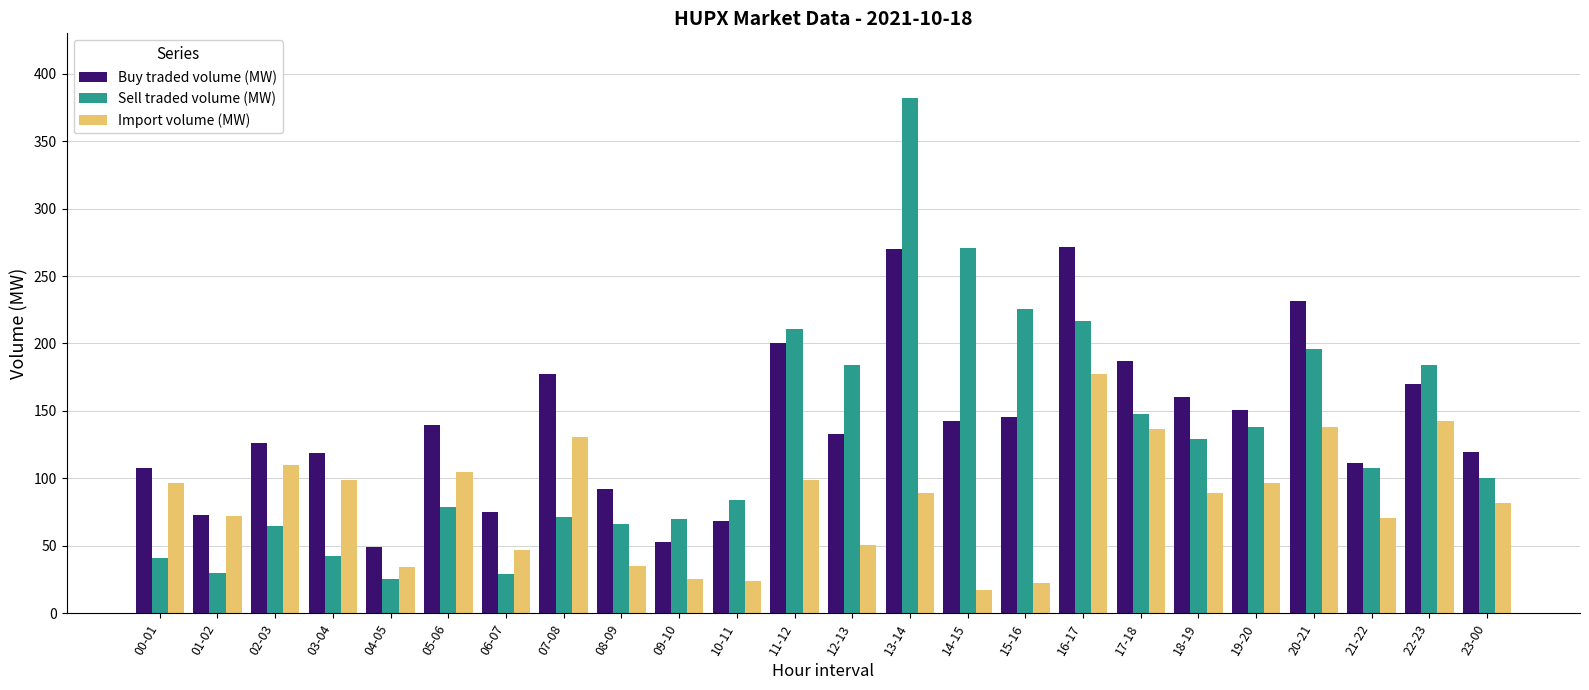

At 08-09, list the series in order from smallest to largest.

Import volume (MW), Sell traded volume (MW), Buy traded volume (MW)